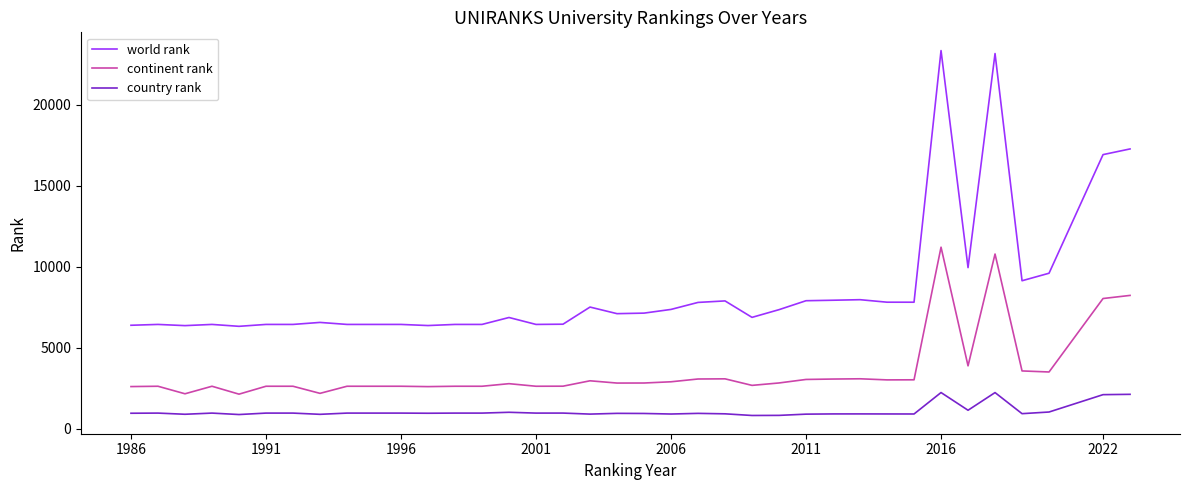

True or false: country rank and world rank intersect in this chart.

False